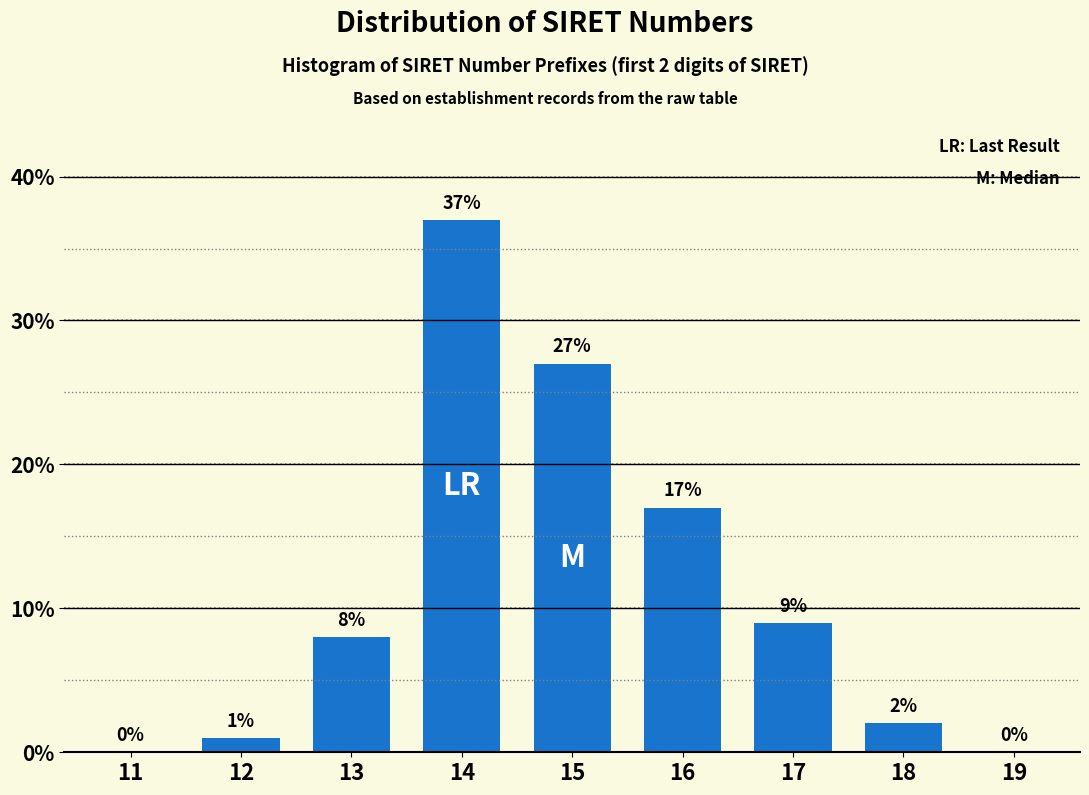

Reading left to right, what are all the values shown in this chart?

11=0	12=1	13=8	14=37	15=27	16=17	17=9	18=2	19=0